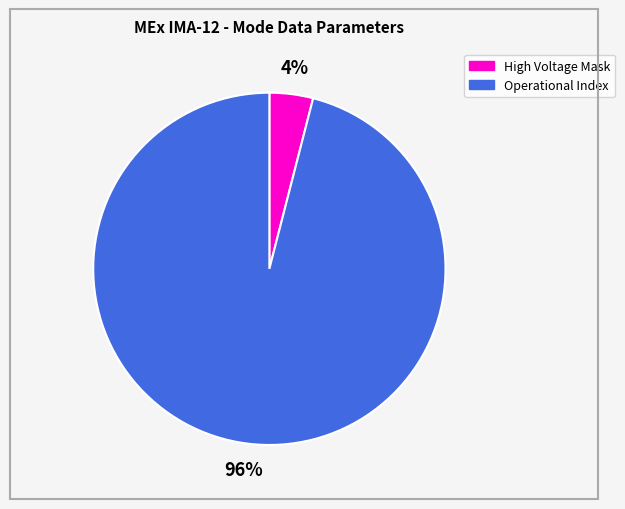

The High Voltage Mask slice represents 4% of the pie. True or false?

True